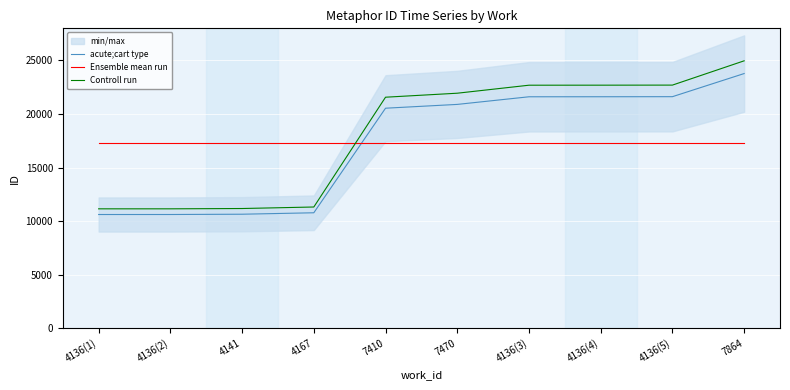

Which series has the widest spread of values?

Controll run